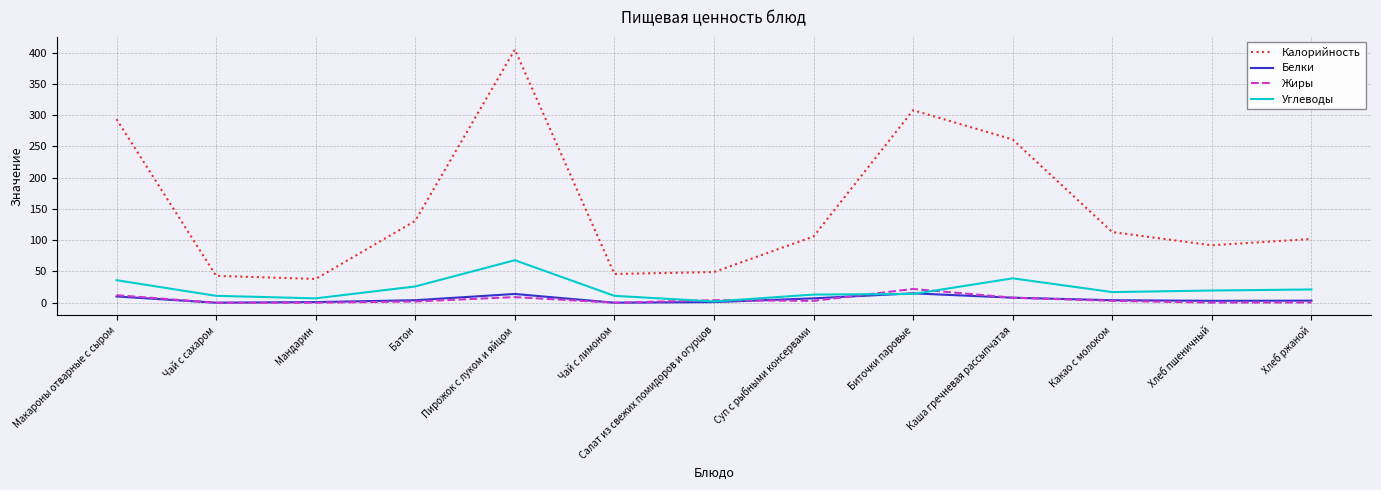

What is the lowest value of the Калорийность series?

38.0